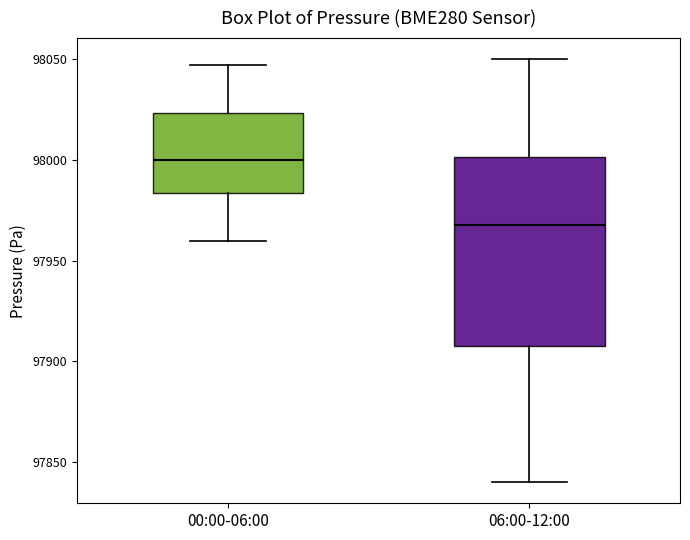

Which box's median line is the highest?

00:00-06:00